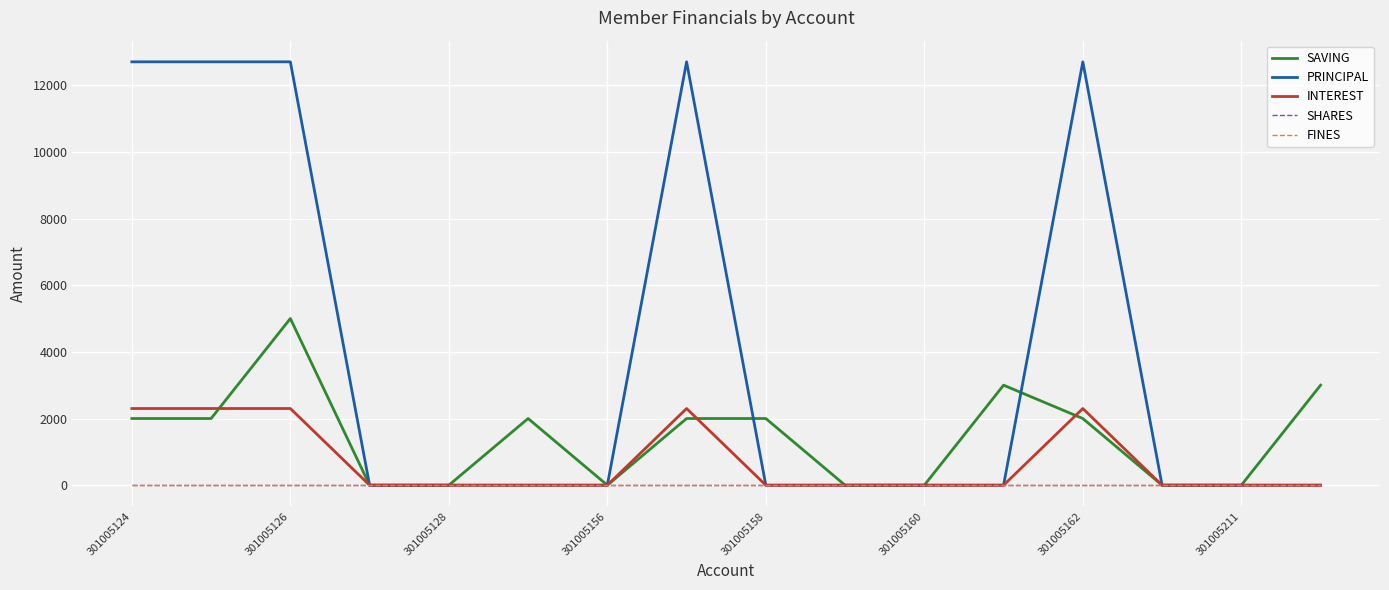

How many lines are shown in the chart?

5